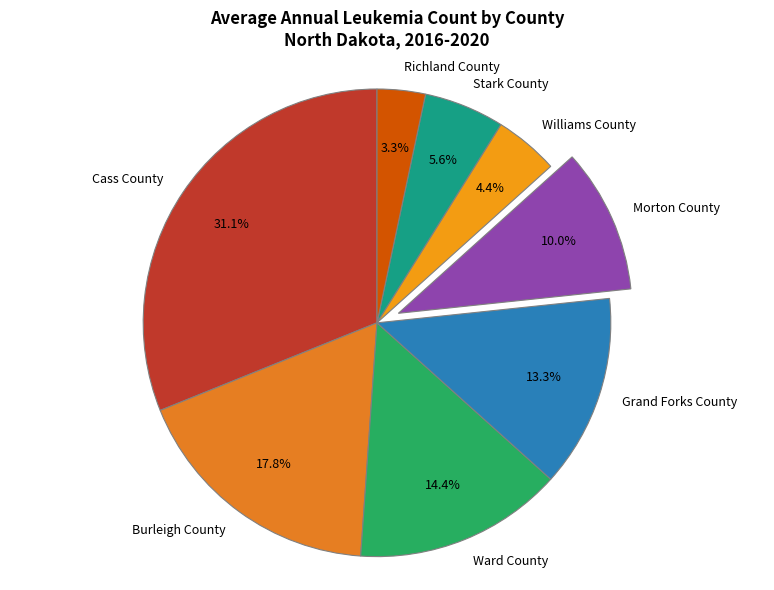

Which slice is the largest?

Cass County